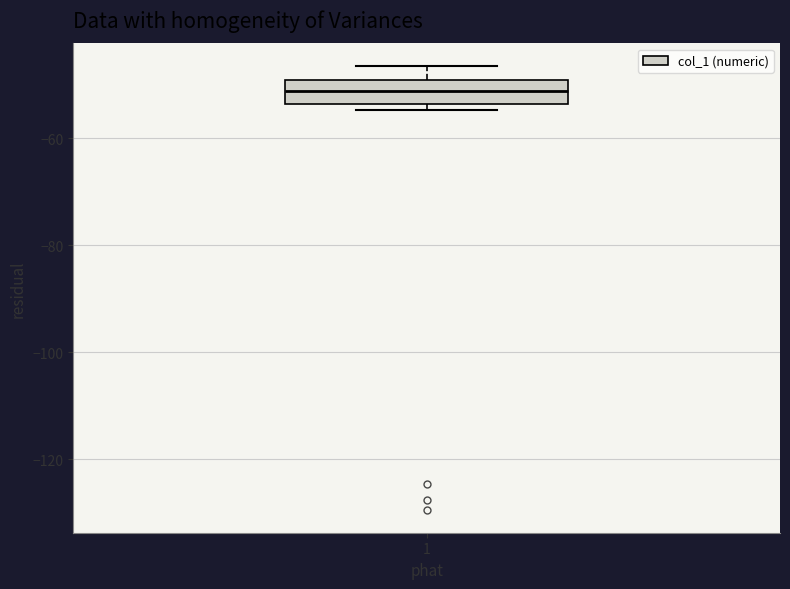

Transcribe this box plot: give where the median line is, the range the box spans, and where the two whiskers end, as read against the y-axis. The values are not printed on the chart, so give them approximately, as read against the axis.

median -52, box -54 to -50, whiskers -54 (just below the box's lower edge) to -46